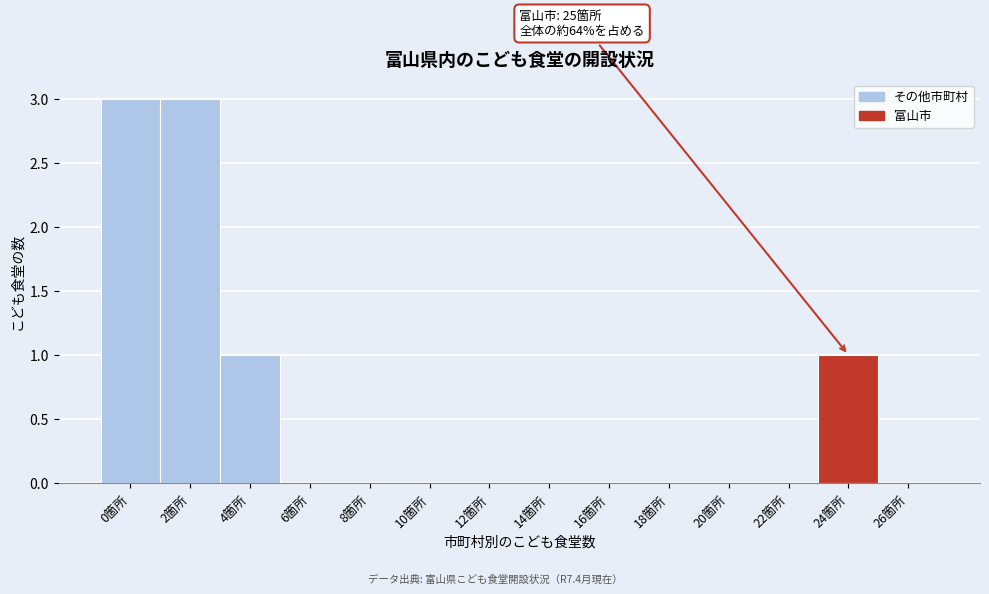

Reading left to right, list all the values displayed in this chart.

0箇所=3	2箇所=3	4箇所=1	6箇所=0	8箇所=0	10箇所=0	12箇所=0	14箇所=0	16箇所=0	18箇所=0	20箇所=0	22箇所=0	24箇所=1	26箇所=0